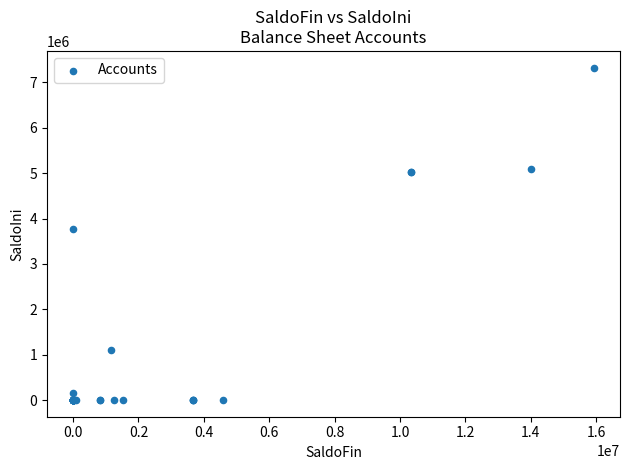

What Y value in the scatter plot is closest to 3663815?

3778351.7